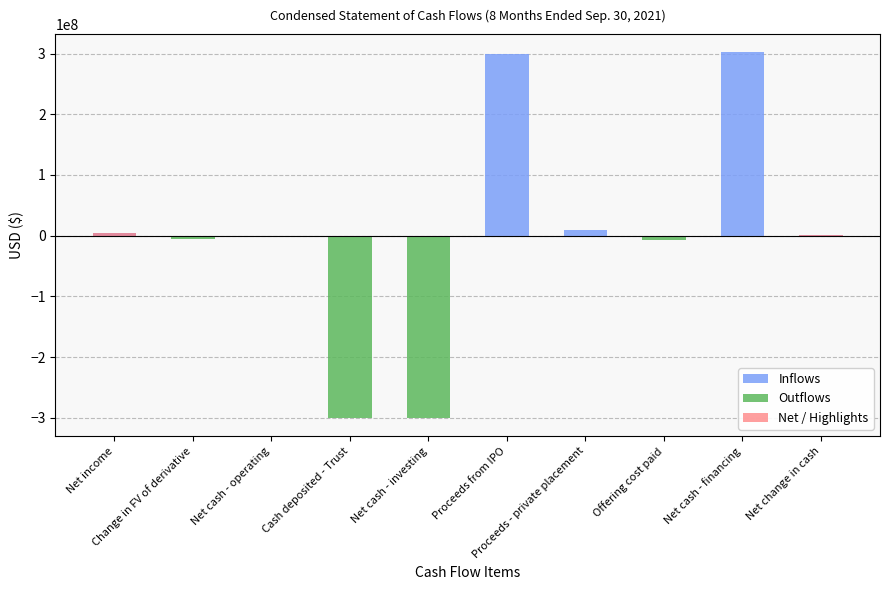

At which category is the sum across all series the highest?

Net cash - financing